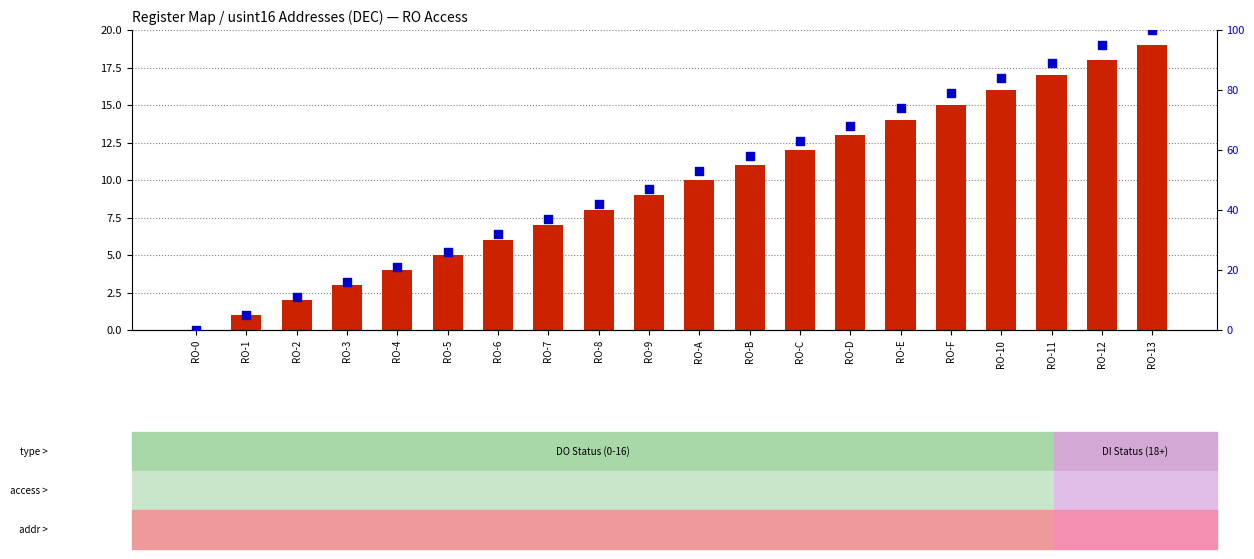

Is the value of count at RO-F greater than the value of percentile rank within the sample at RO-2?

Yes